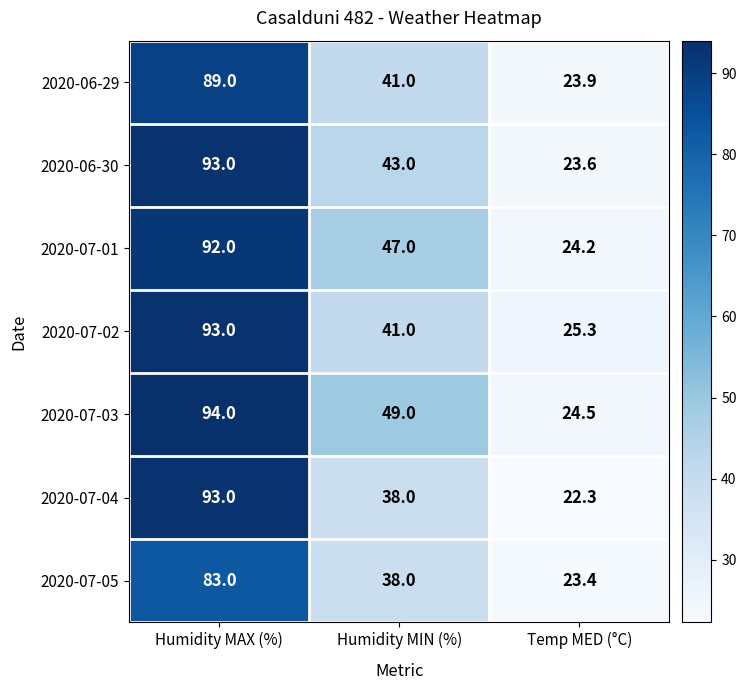

What is the total value across all series at Temp MED (°C)?

167.2